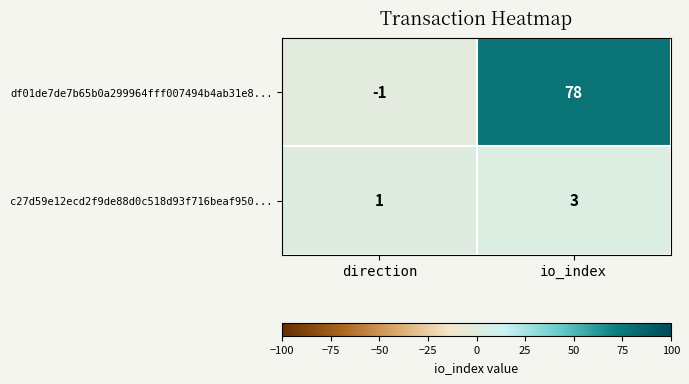

Reading left to right, transcribe all the data shown in this chart.

df01de7de7b65b0a299964fff007494b4ab31e8...: -1	78
c27d59e12ecd2f9de88d0c518d93f716beaf950...: 1	3